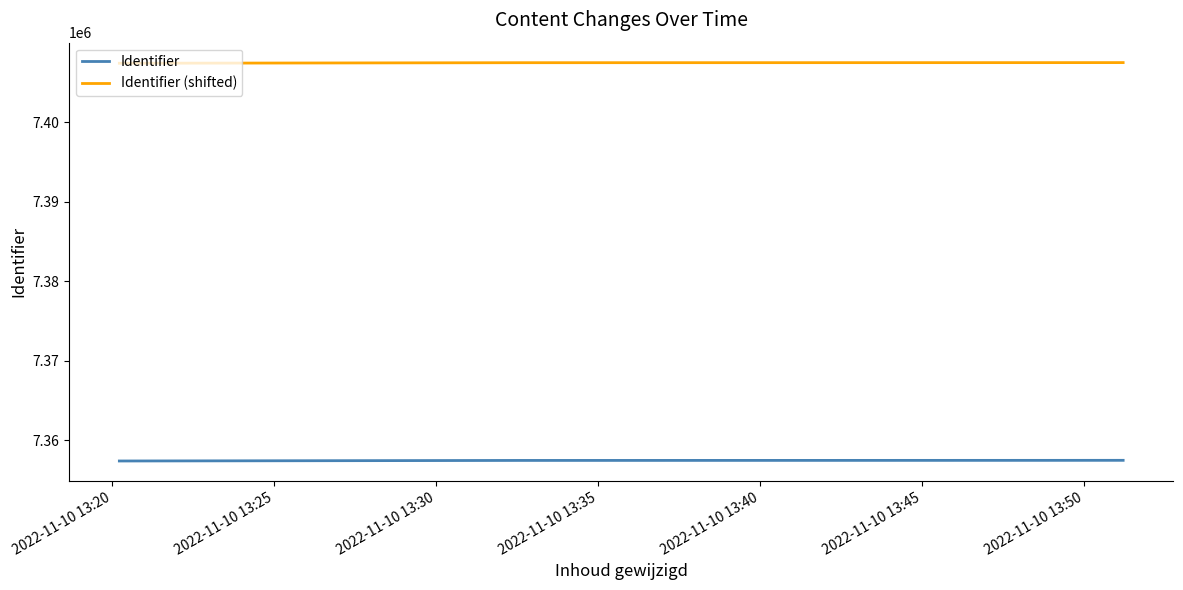

True or false: Identifier and Identifier (shifted) cross at least once.

False